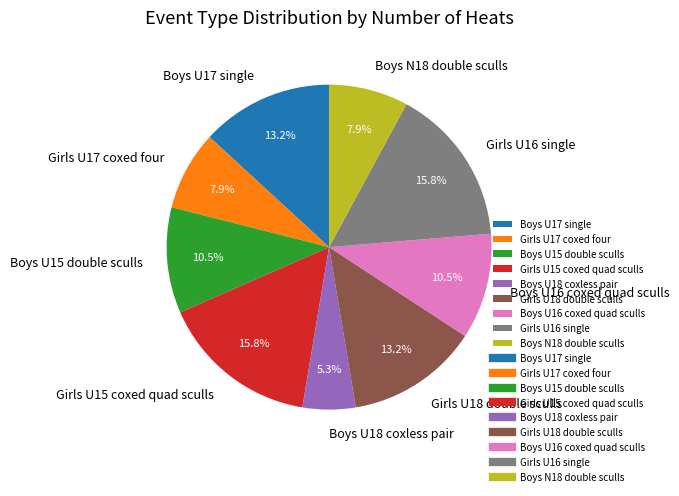

Is Girls U15 coxed quad sculls the majority of the pie?

No